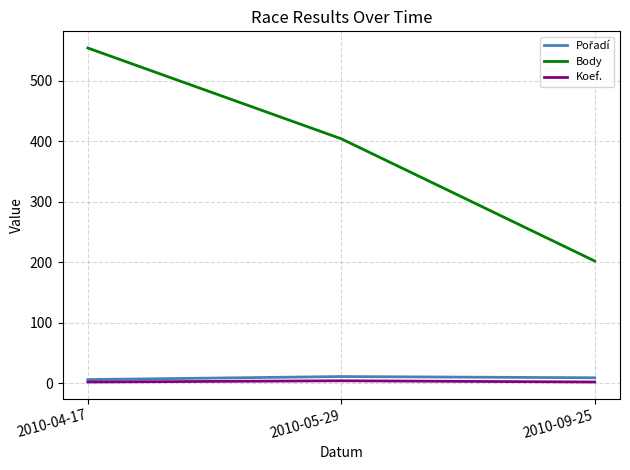

Which series has the largest total across all categories?

Body